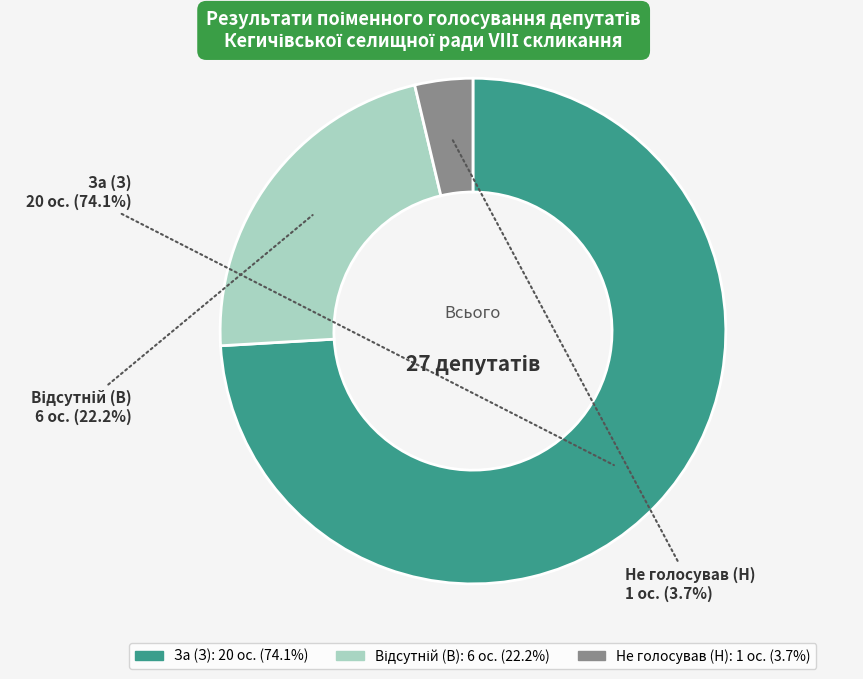

Does any single category account for the majority?

Yes